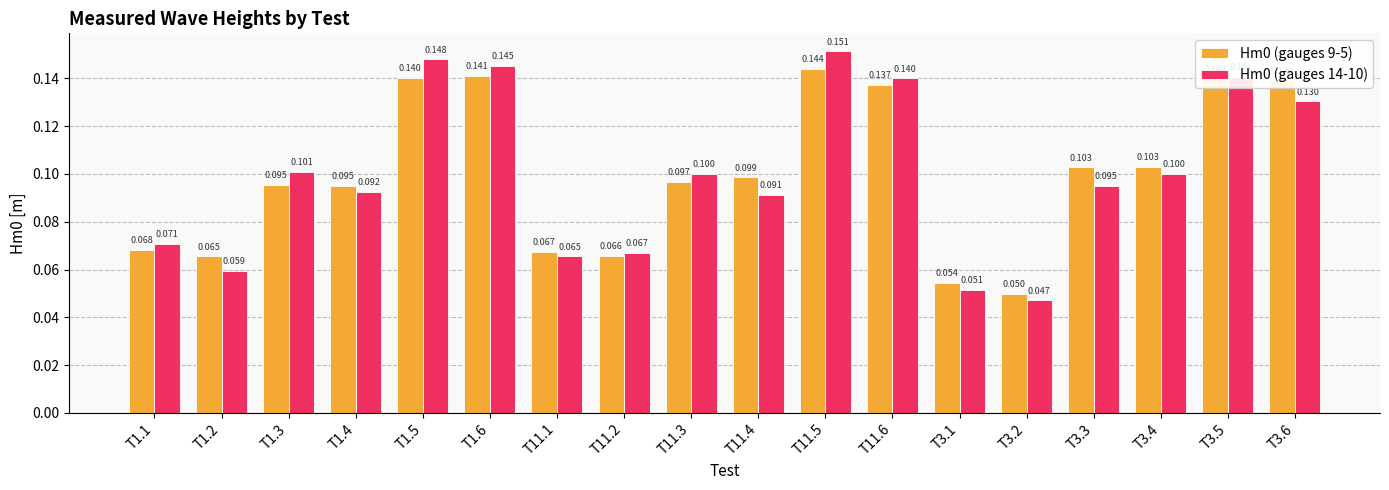

What position from the left is T3.4?

16